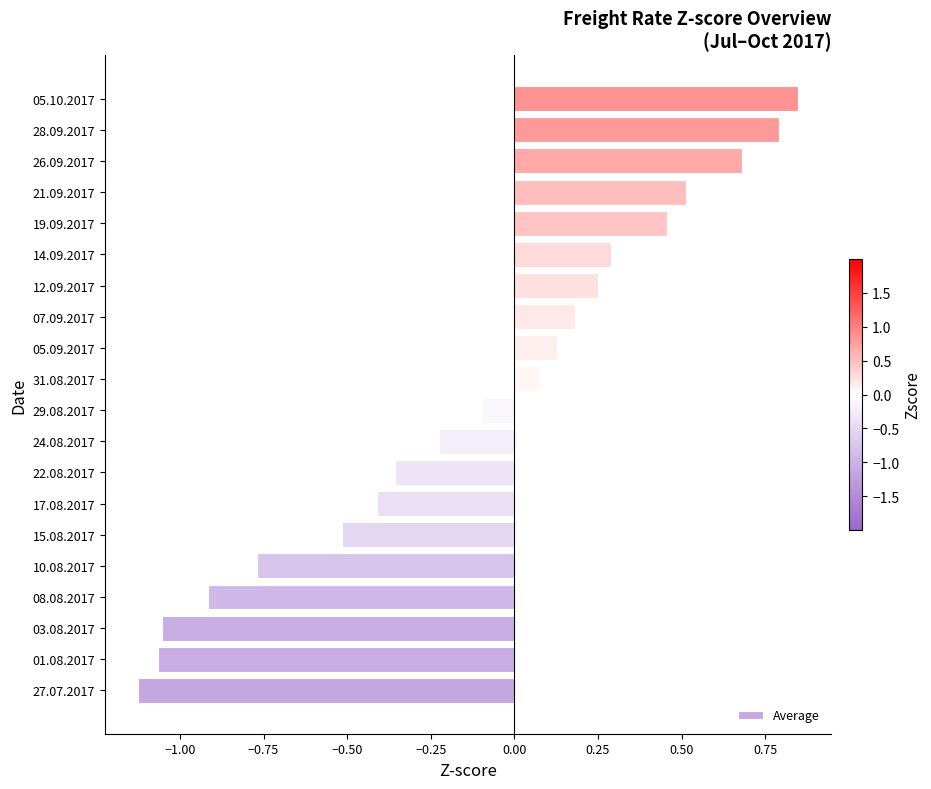

True or false: the data shows 0.0 at 31.08.2017.

False